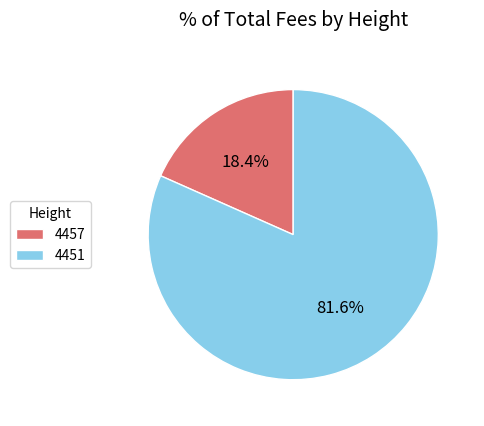

Is 4451 the majority of the pie?

Yes